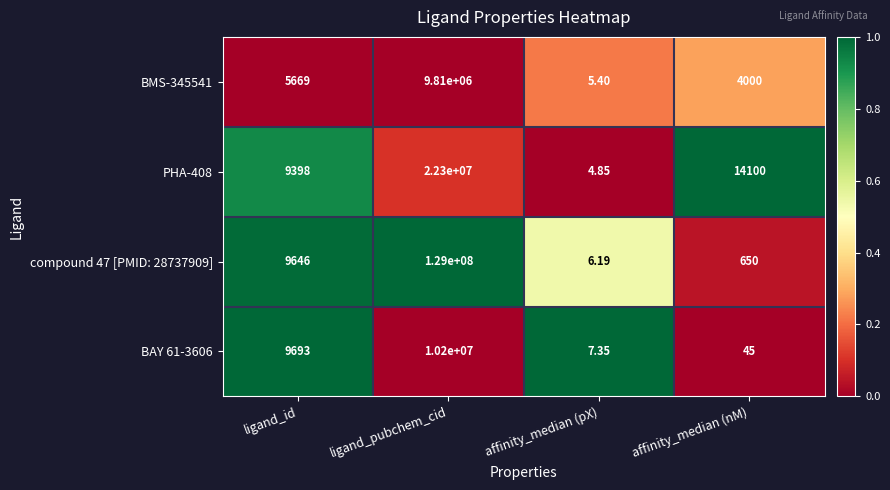

Which series has the largest total across all categories?

compound 47 [PMID: 28737909]